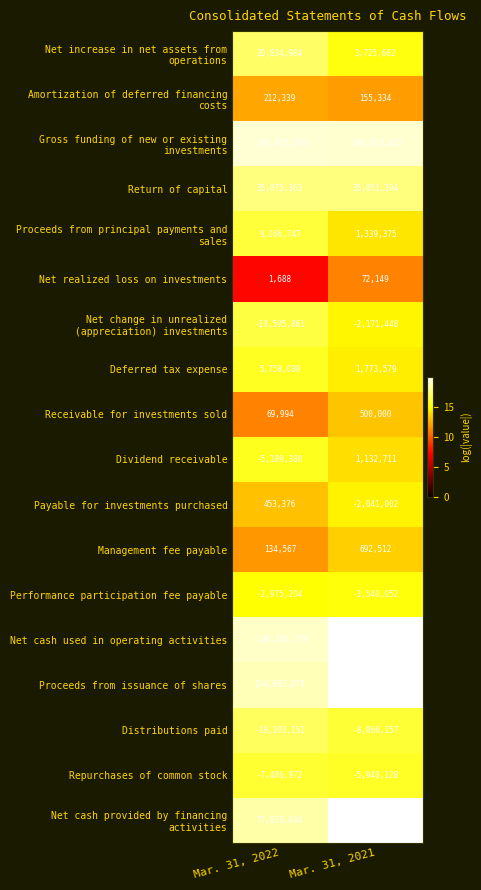

At which category is the sum across all series the highest?

Mar. 31, 2021